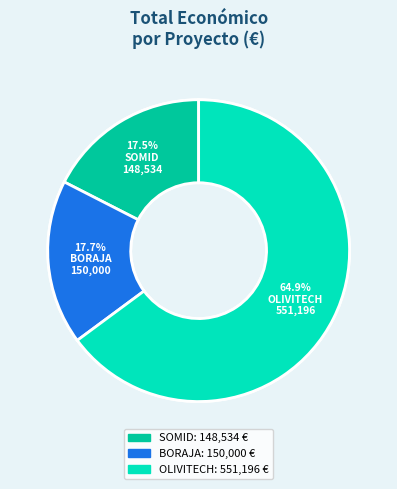

Between SOMID and BORAJA, which is larger?

BORAJA